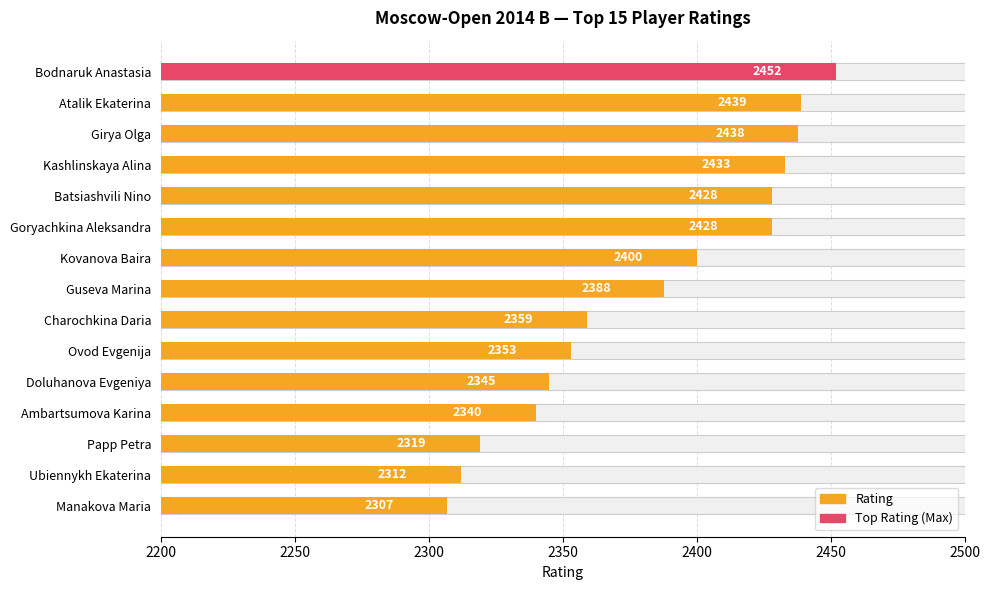

Does the chart contain any negative values?

No